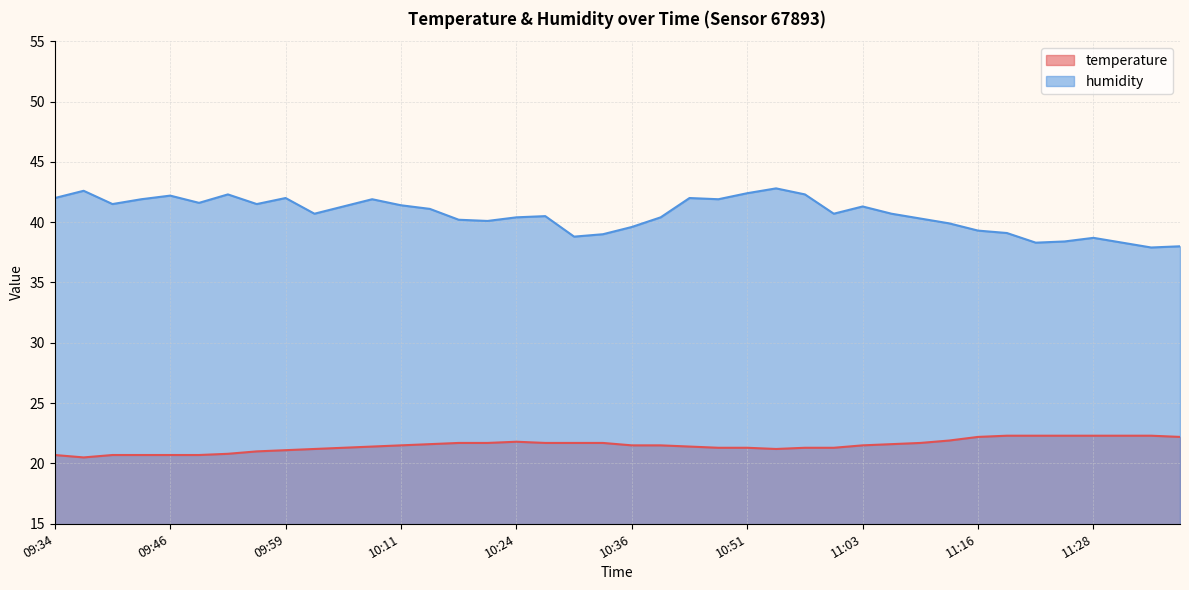

What is the spread (max minus min) of values at 09:56?

20.5